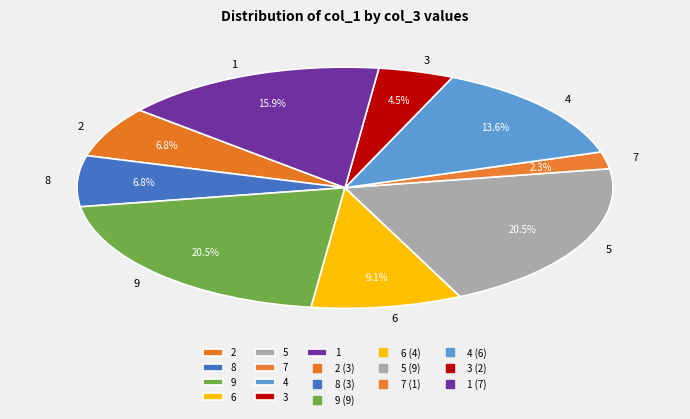

Which category has the smallest portion of the pie?

7